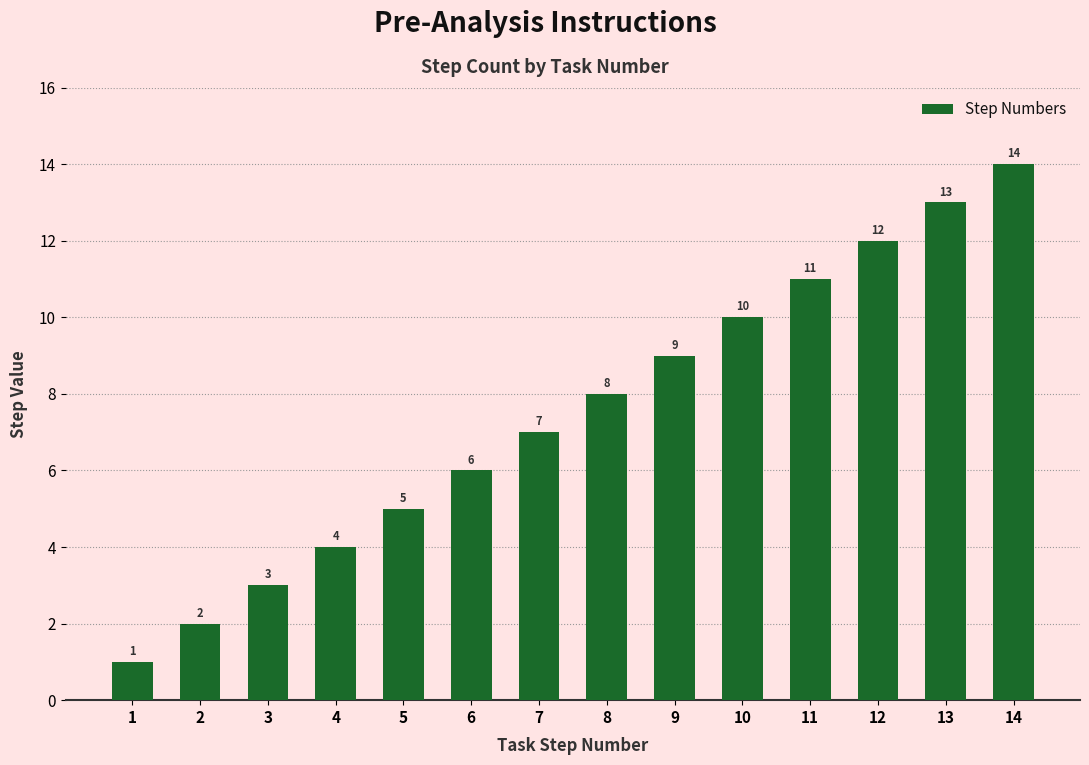

What is the ratio of the value at 7 to the value at 12?

0.6